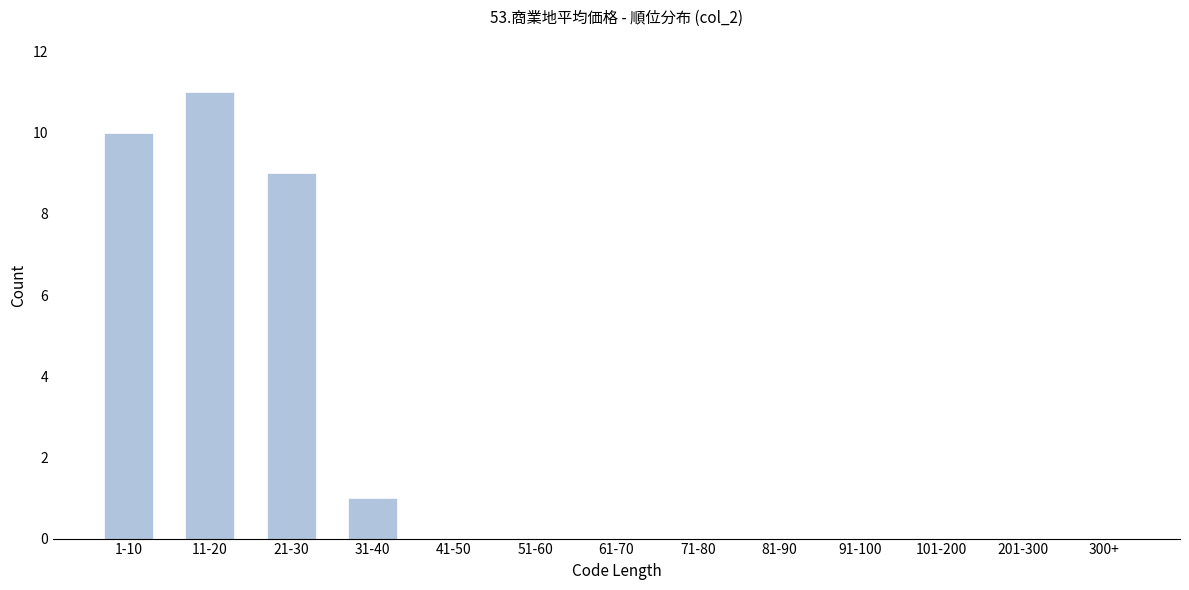

Reading left to right, transcribe all the data shown in this chart.

1-10=10	11-20=11	21-30=9	31-40=1	41-50=0	51-60=0	61-70=0	71-80=0	81-90=0	91-100=0	101-200=0	201-300=0	300+=0